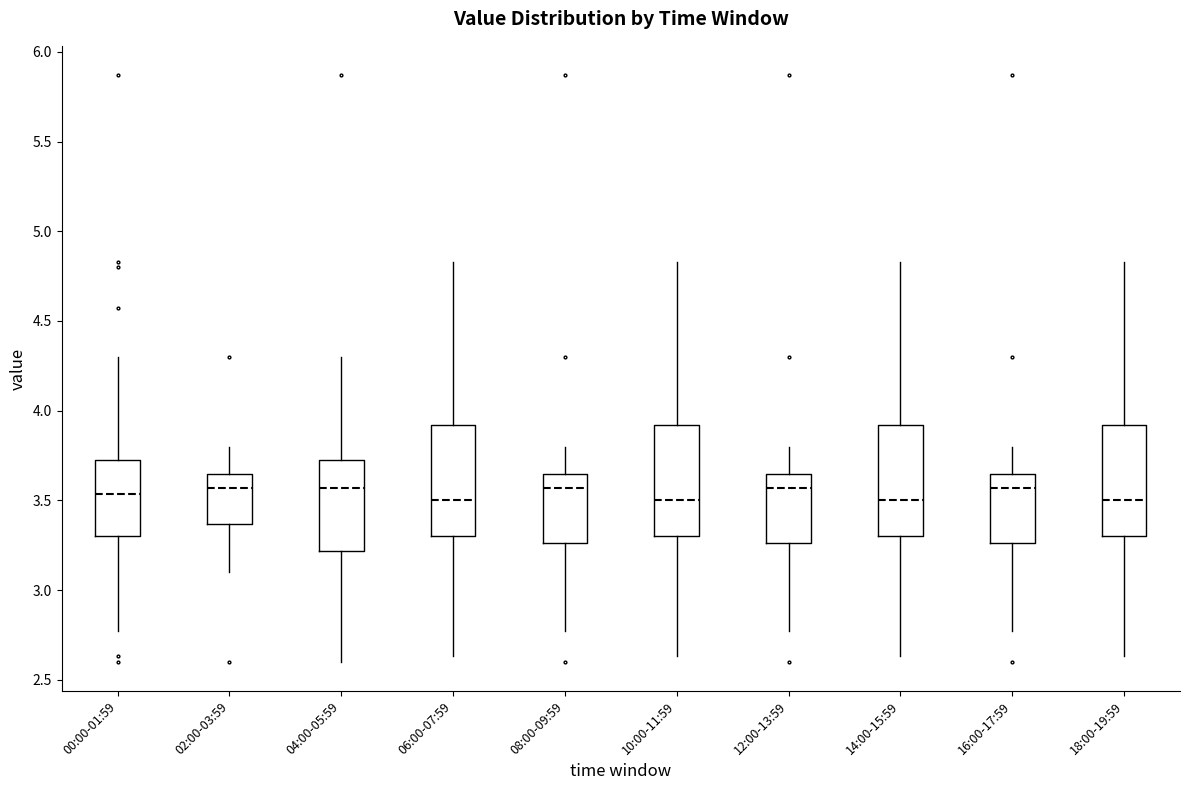

Reading left to right, read every box against the y-axis: the position of its median line, the range the box covers, and the ends of its whiskers. The values are not printed on the chart, so give them approximately, as read against the axis.

00:00-01:59: median 3.55, box 3.30 to 3.75, whiskers 2.75 to 4.30
02:00-03:59: median 3.55, box 3.35 to 3.65, whiskers 3.10 to 3.80
04:00-05:59: median 3.55, box 3.20 to 3.75, whiskers 2.60 to 4.30
06:00-07:59: median 3.50, box 3.30 to 3.90, whiskers 2.65 to 4.85
08:00-09:59: median 3.55, box 3.25 to 3.65, whiskers 2.75 to 3.80
10:00-11:59: median 3.50, box 3.30 to 3.90, whiskers 2.65 to 4.85
12:00-13:59: median 3.55, box 3.25 to 3.65, whiskers 2.75 to 3.80
14:00-15:59: median 3.50, box 3.30 to 3.90, whiskers 2.65 to 4.85
16:00-17:59: median 3.55, box 3.25 to 3.65, whiskers 2.75 to 3.80
18:00-19:59: median 3.50, box 3.30 to 3.90, whiskers 2.65 to 4.85